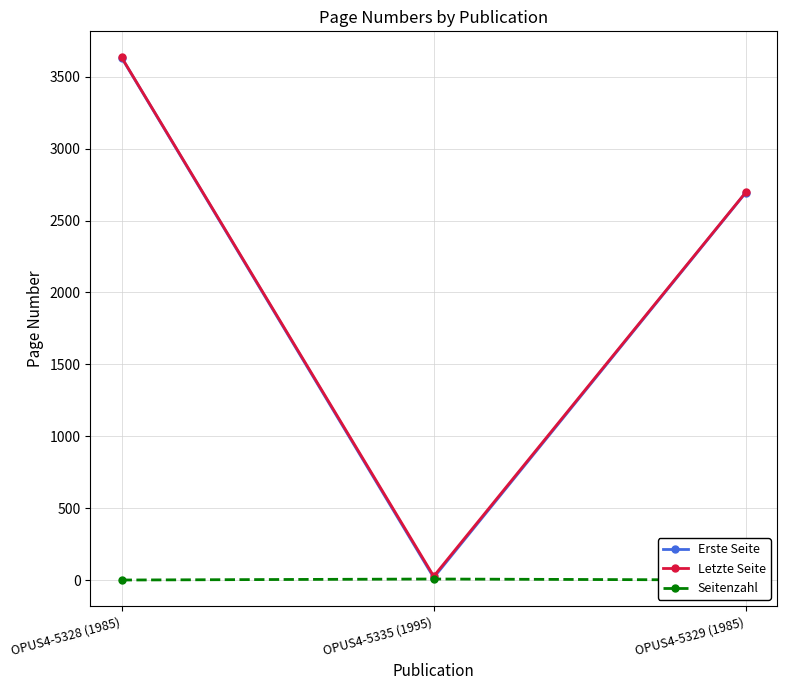

Reading left to right, what are all the values shown in this chart?

Erste Seite: 3631	19	2694
Letzte Seite: 3633	28	2696
Seitenzahl: 2	9	2